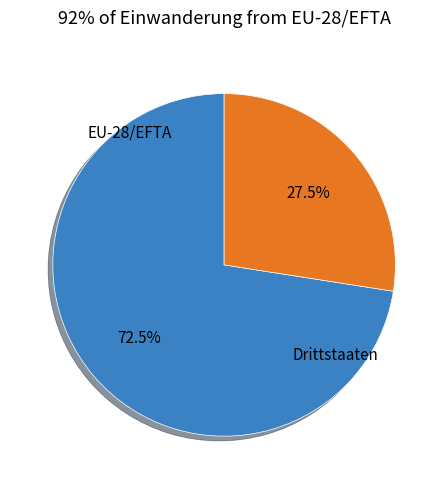

What is the largest slice in the pie chart?

EU-28/EFTA